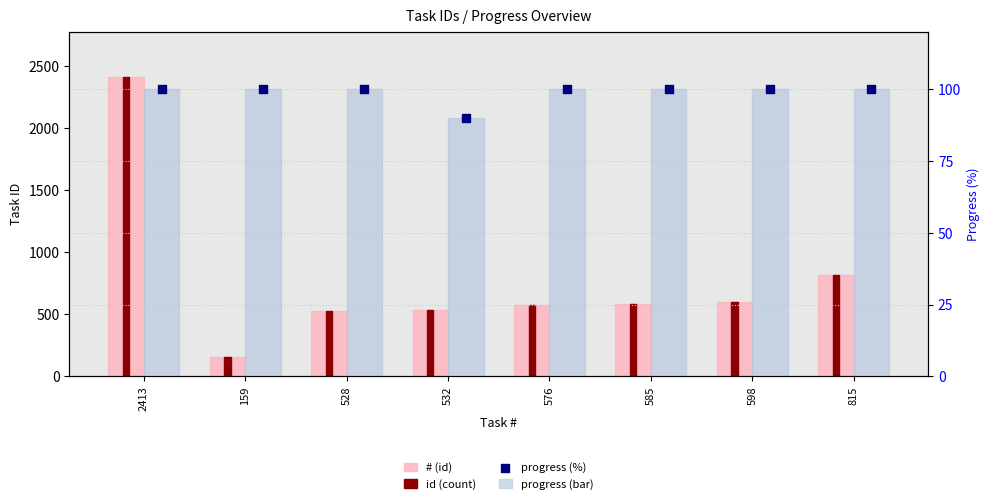

Which series reaches the maximum Y coordinate?

# (id)